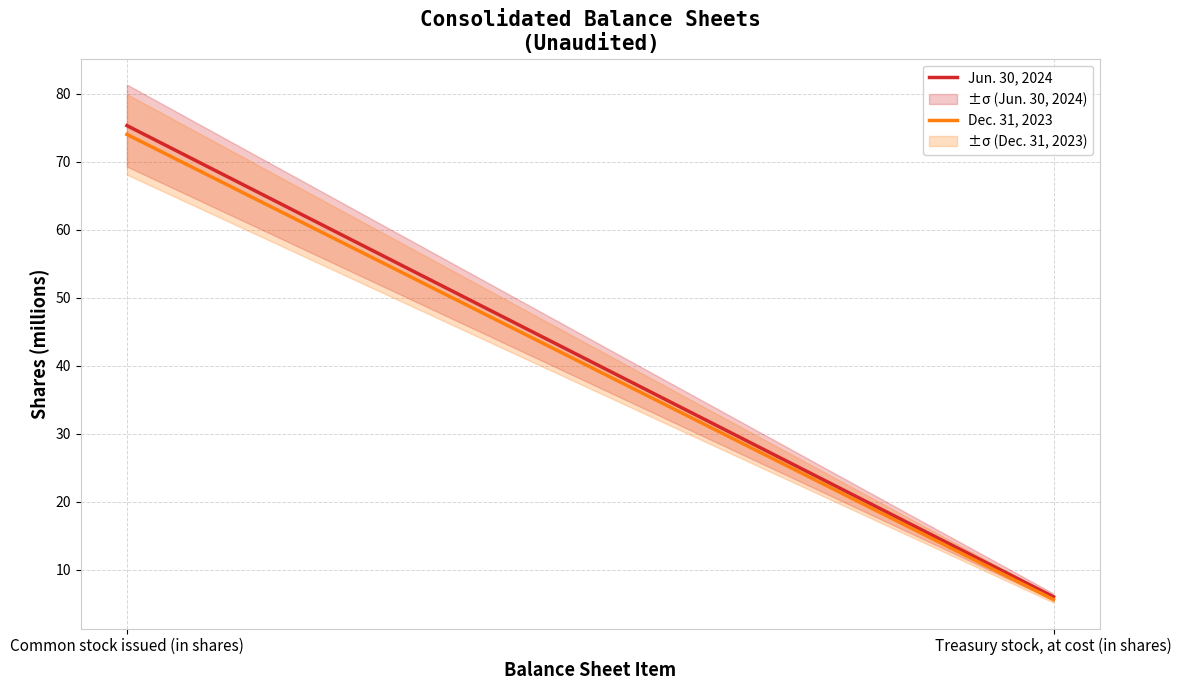

Which series changed the most between Common stock issued (in shares) and Treasury stock, at cost (in shares)?

Jun. 30, 2024